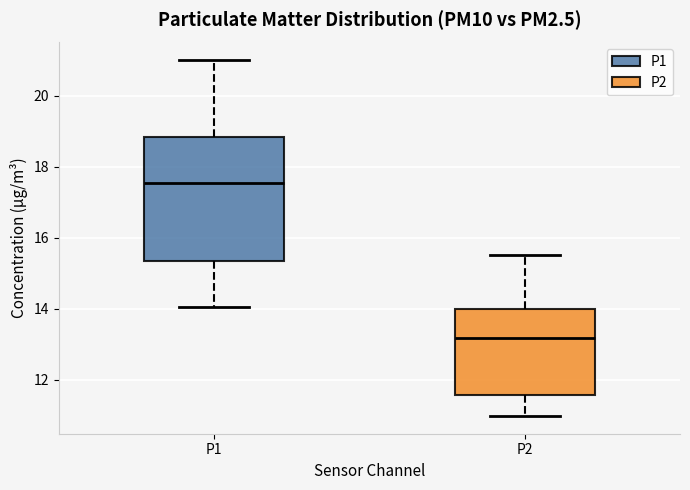

Reading left to right, read every box against the y-axis: the position of its median line, the range the box covers, and the ends of its whiskers. The values are not printed on the chart, so give them approximately, as read against the axis.

P1: median 17.6, box 15.4 to 18.8, whiskers 14.0 to 21.0
P2: median 13.2, box 11.6 to 14.0, whiskers 11.0 to 15.6